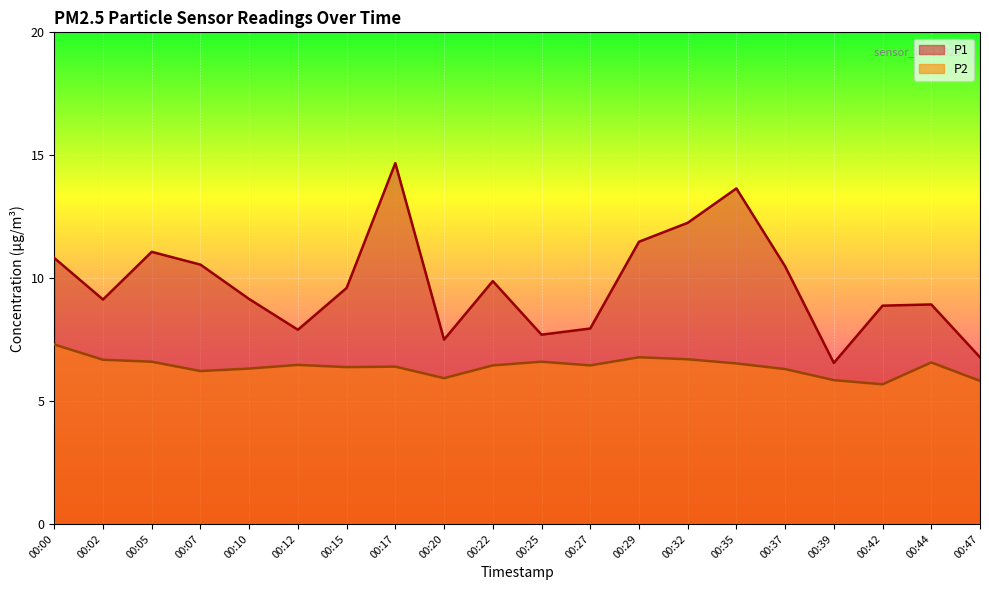

True or false: P1 and P2 cross at least once.

False